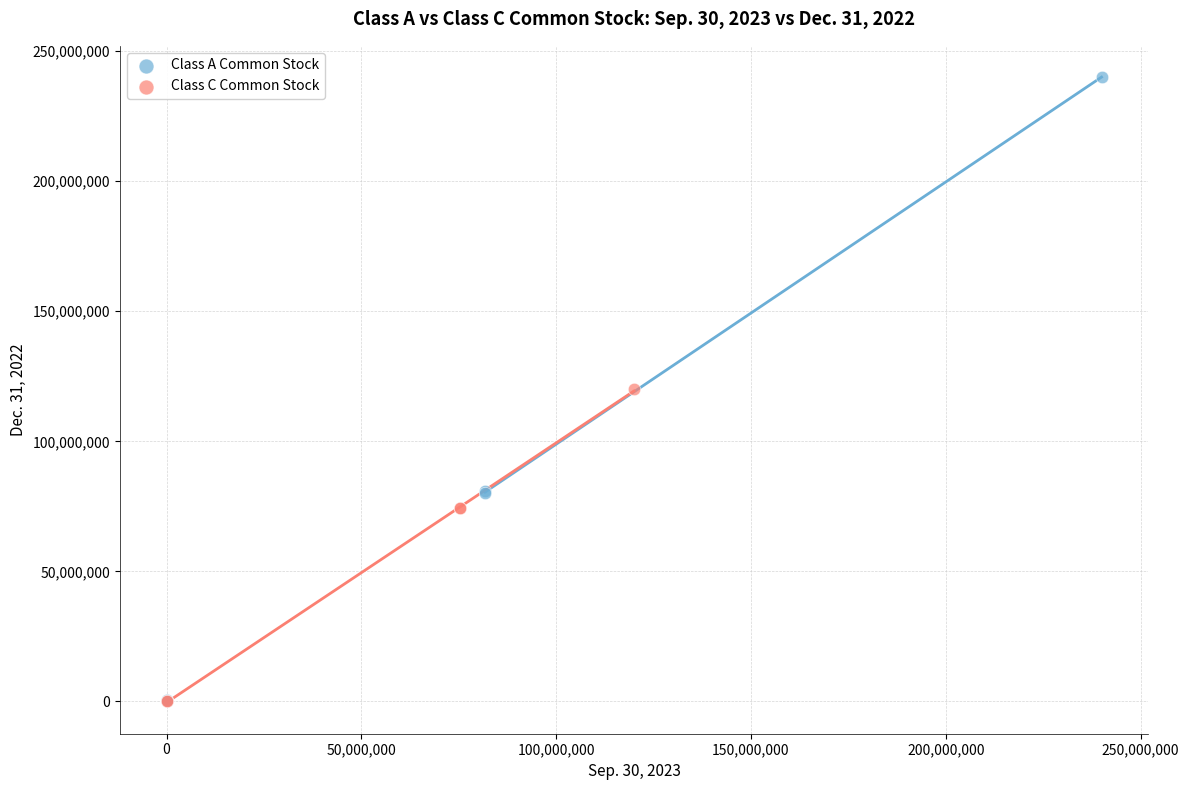

Which series has the widest spread of Y values?

Class A Common Stock